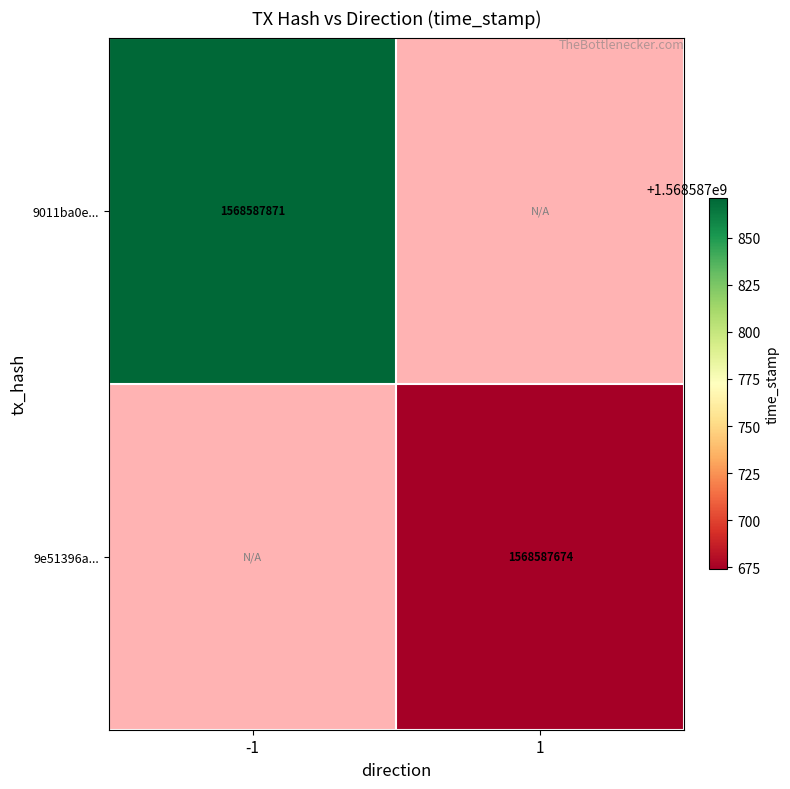

The 9011ba0e... series shows 1568587871 at -1. True or false?

True